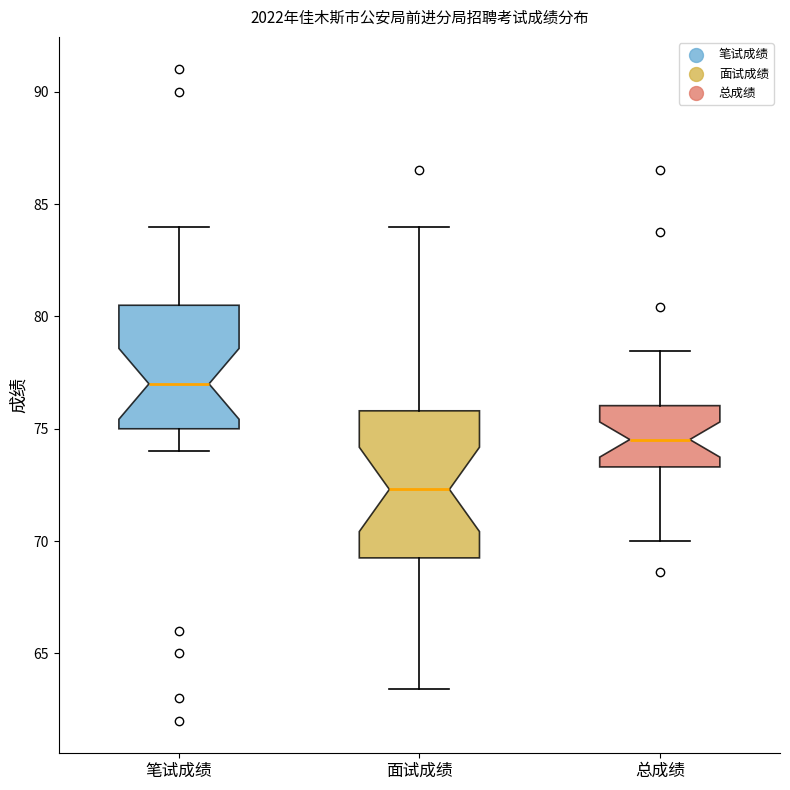

Reading left to right, transcribe this box plot: for each box, give where its median line is, the range the box spans, and where its two whiskers end, as read against the y-axis. The values are not printed on the chart, so give them approximately, as read against the axis.

笔试成绩: median 77.0, box 75.0 to 80.5, whiskers 74.0 to 84.0
面试成绩: median 72.5, box 69.5 to 76.0, whiskers 63.5 to 84.0
总成绩: median 74.5, box 73.5 to 76.0, whiskers 70.0 to 78.5